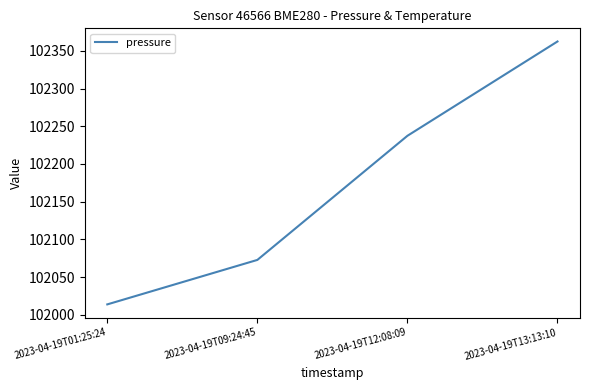

What is the sum of the values at 2023-04-19T09:24:45 and 2023-04-19T13:13:10?

204435.2